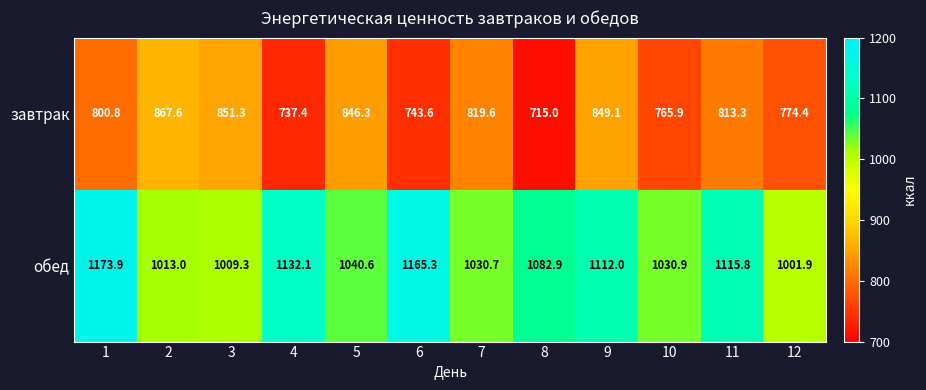

Which series changed the most between 1 and 2?

обед